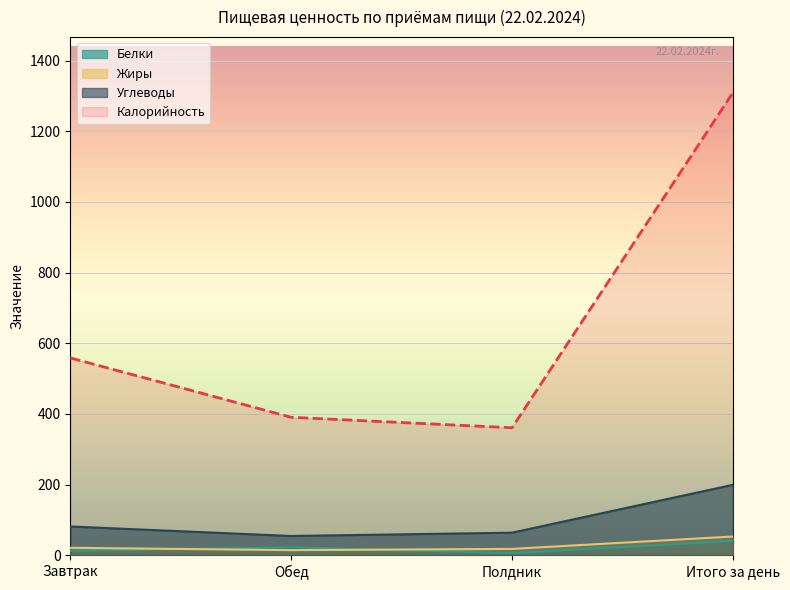

How many interior local valleys does the Углеводы series have?

1